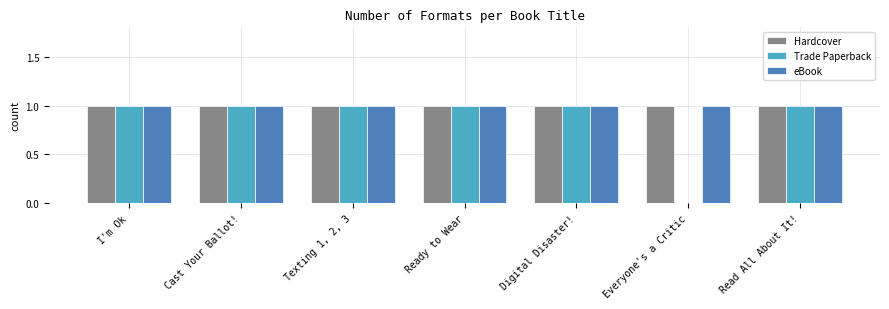

Does the chart contain stacked bars?

No